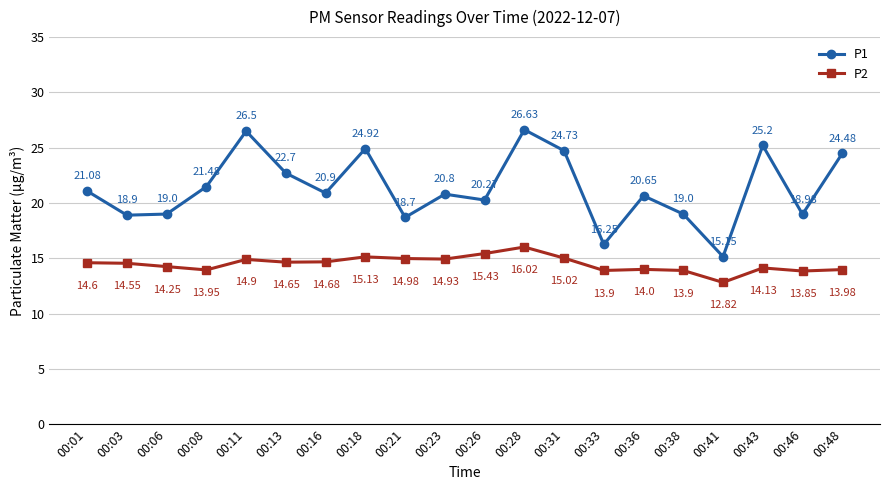

How many interior local valleys does the P2 series have?

6